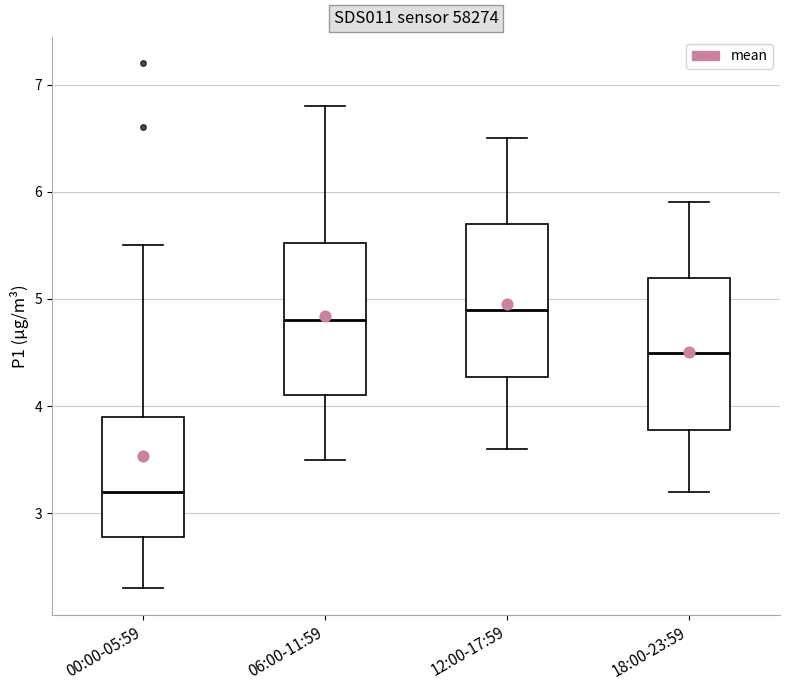

Where is the upper edge of the box for 18:00-23:59 on the y-axis? The values are not printed on the chart, so give them approximately, as read against the axis.

5.2